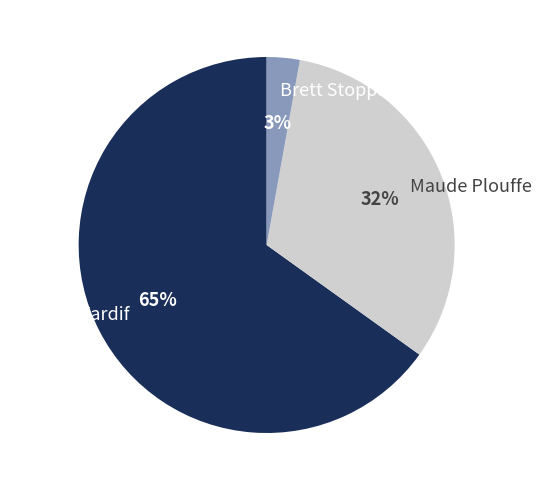

What is the majority slice?

Magalie Tardif